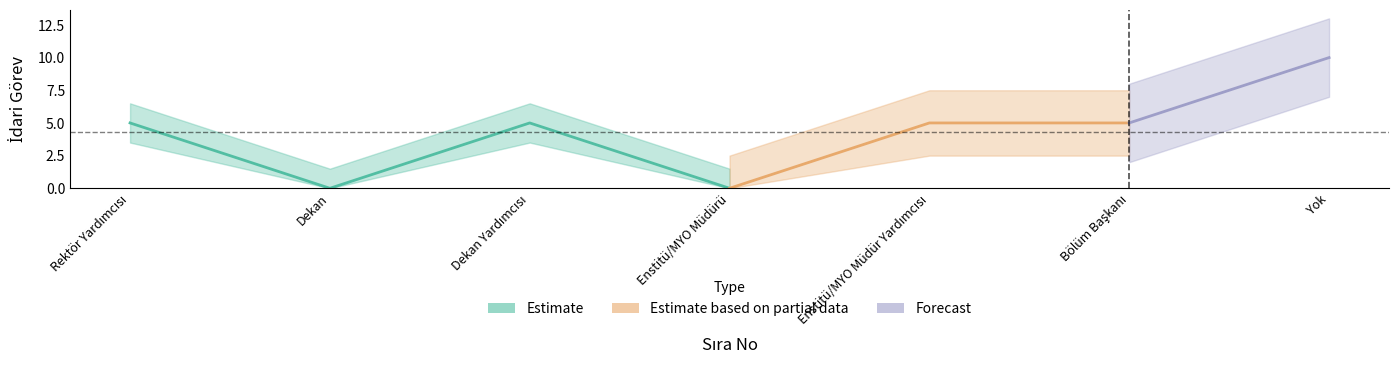

The value at 6 is 3. True or false?

False